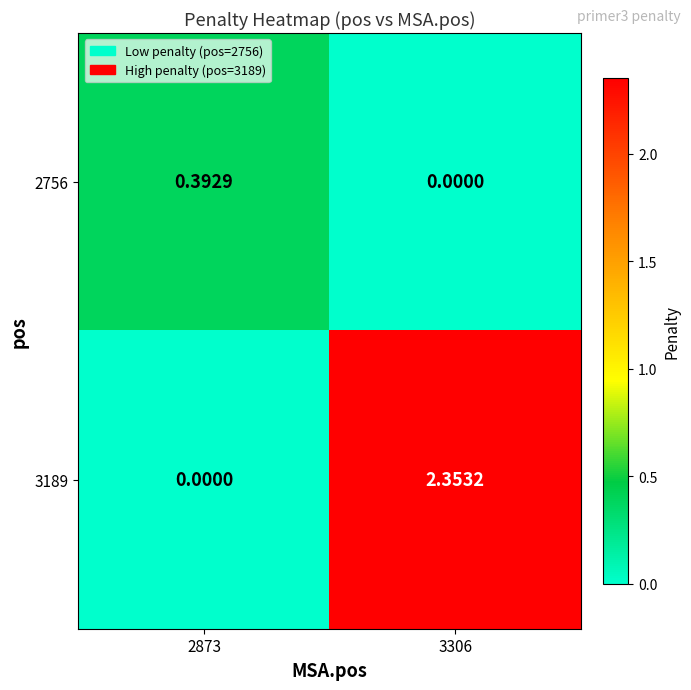

Is the value of 3189 at 2873 greater than the value of 2756 at 2873?

No